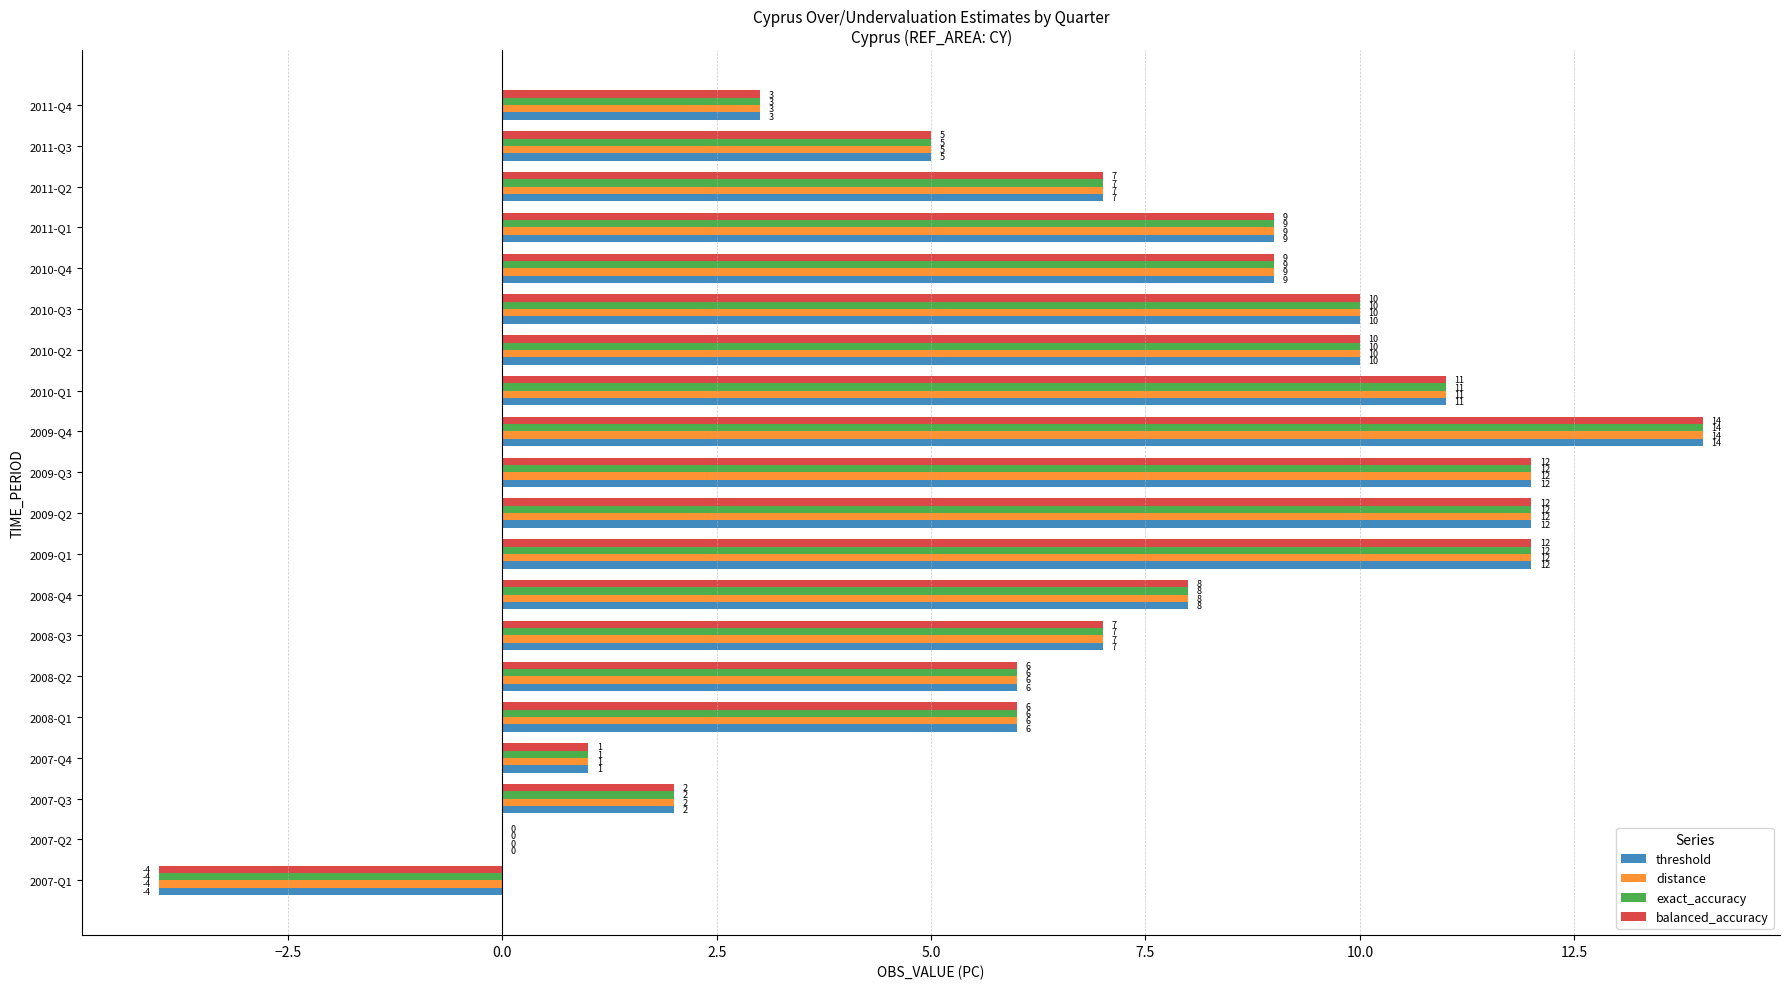

Is the value of distance at 2009-Q3 greater than the value of threshold at 2007-Q3?

Yes